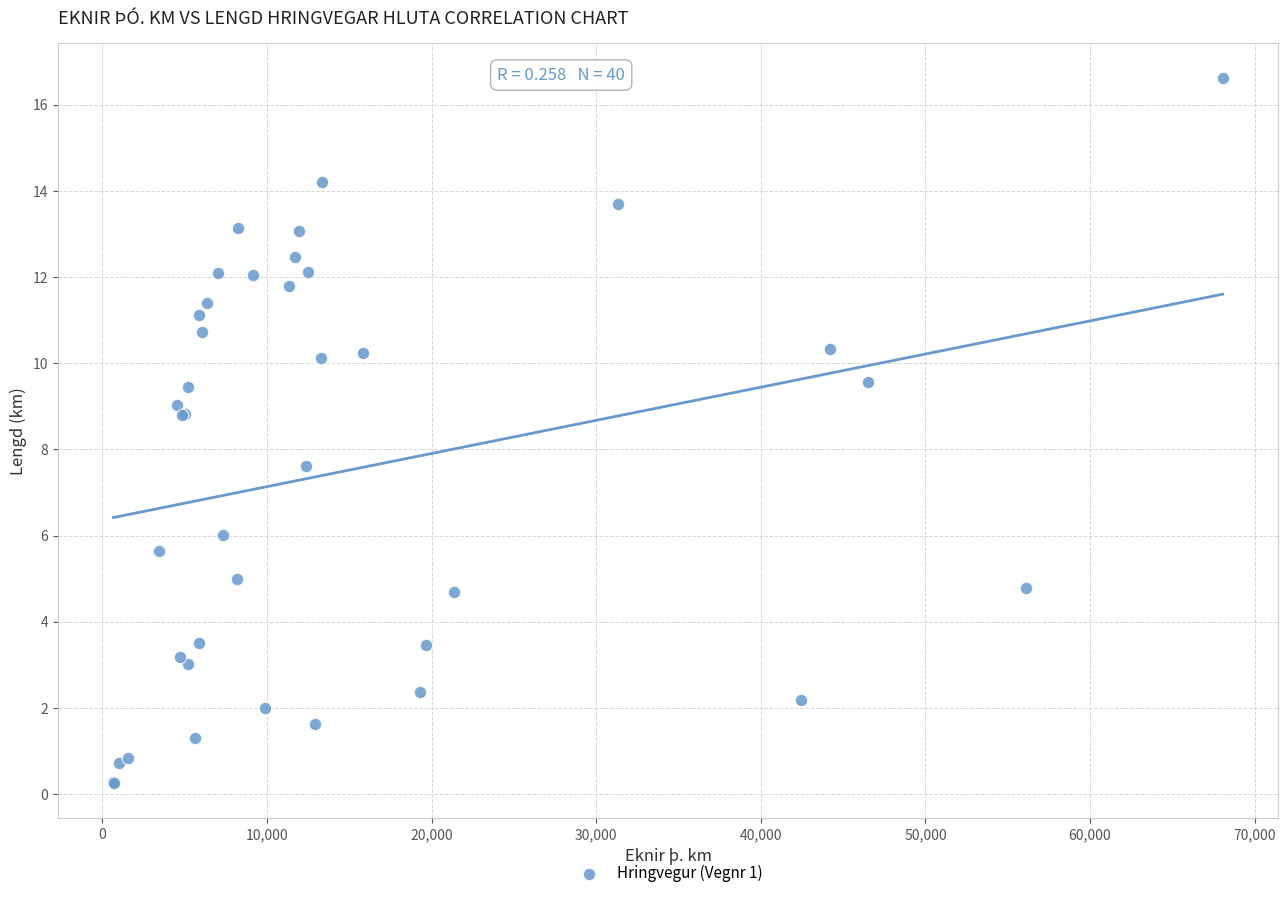

What Y value in the scatter plot is closest to 8?

7.6